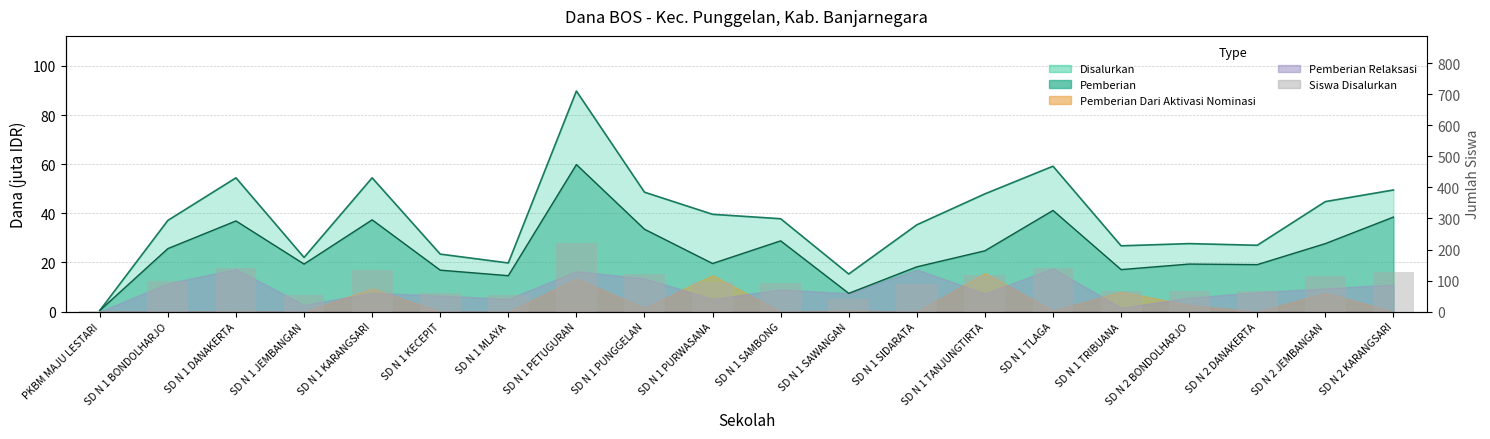

What is the maximum value shown in the chart?

222